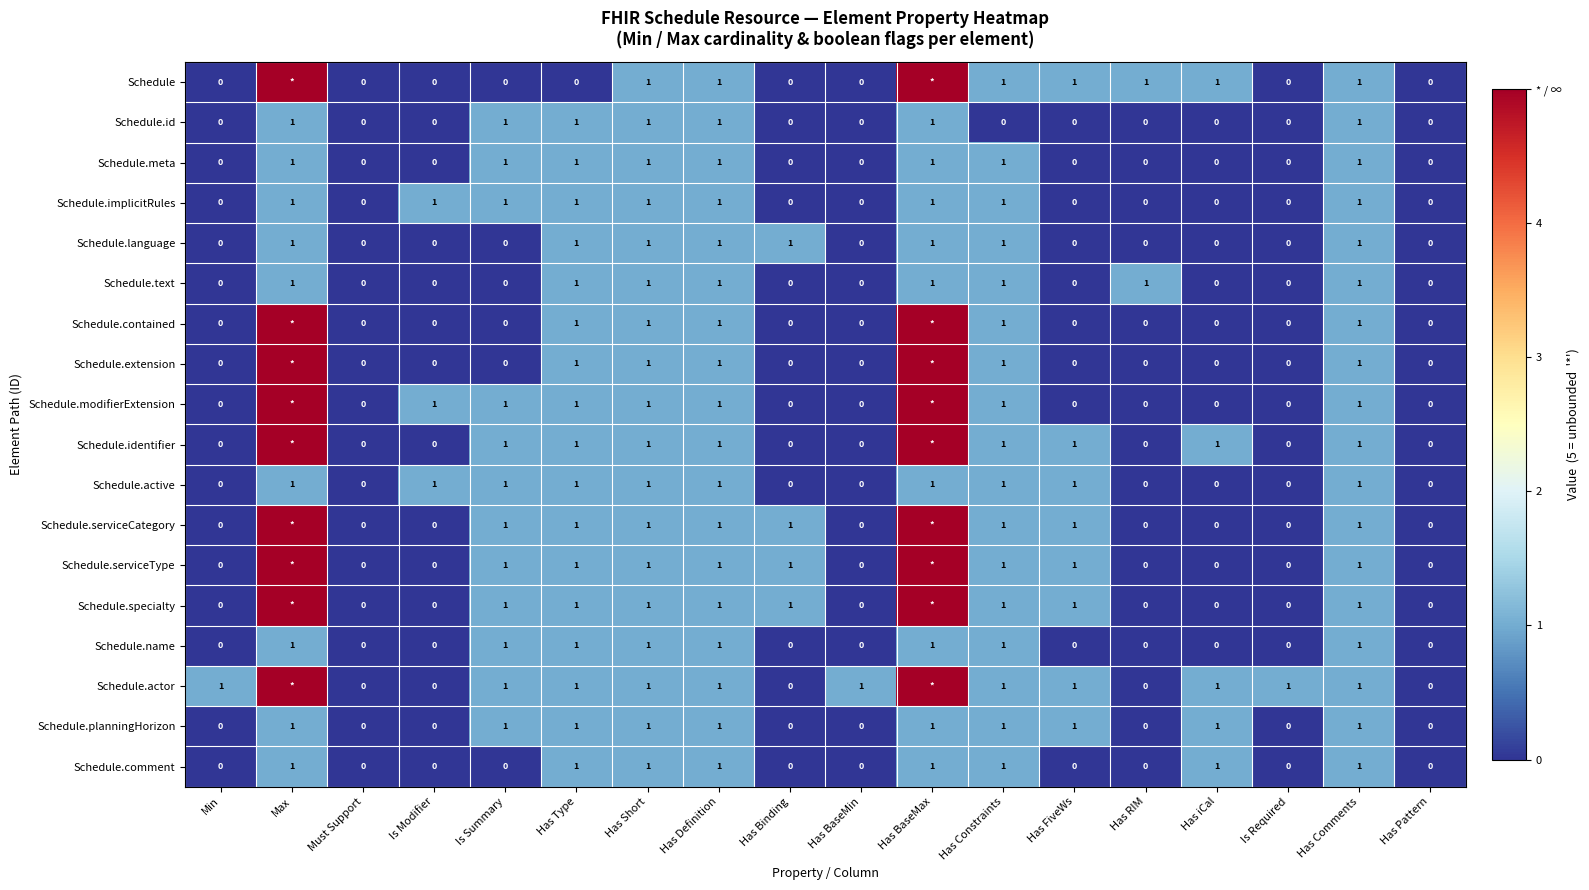

What is the total value across all series at Is Modifier?

3